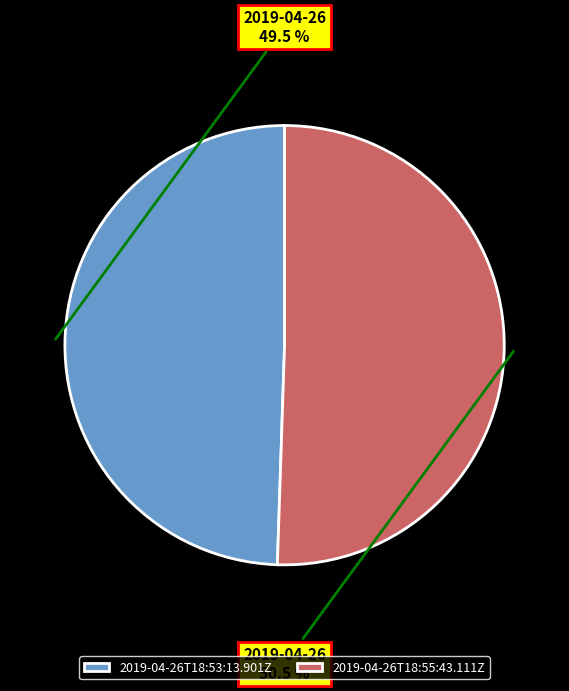

Combined, do 2019-04-26T18:53:13.901Z and 2019-04-26T18:55:43.111Z account for over 50%?

Yes